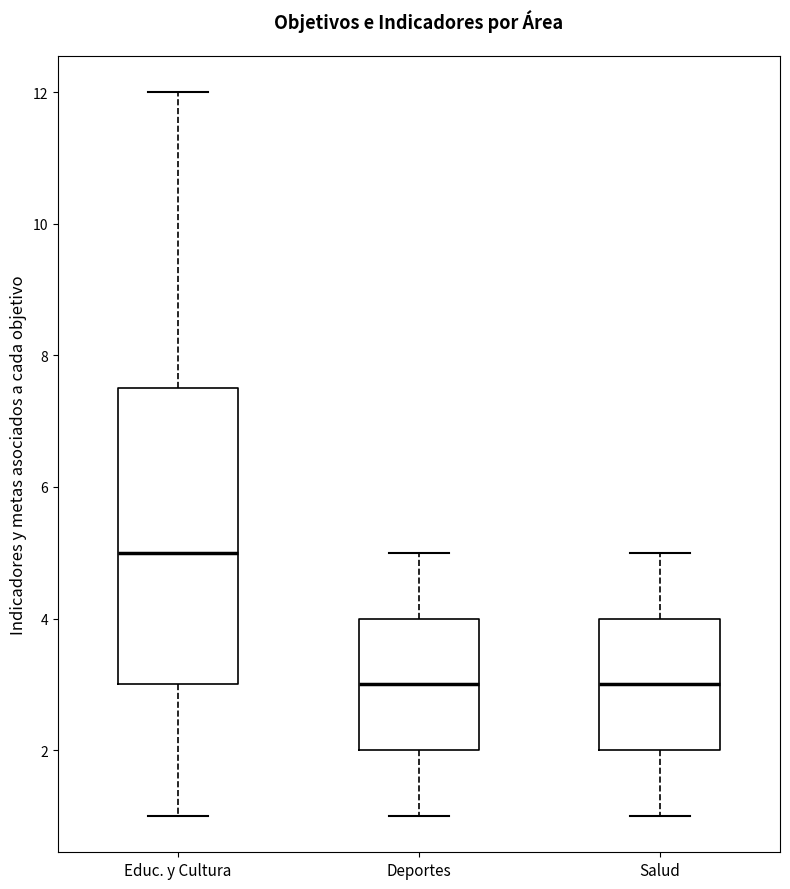

Reading left to right, transcribe this box plot: for each box, give where its median line is, the range the box spans, and where its two whiskers end, as read against the y-axis. The values are not printed on the chart, so give them approximately, as read against the axis.

Educ. y Cultura: median 5.0, box 3.0 to 7.6, whiskers 1.0 to 12.0
Deportes: median 3.0, box 2.0 to 4.0, whiskers 1.0 to 5.0
Salud: median 3.0, box 2.0 to 4.0, whiskers 1.0 to 5.0